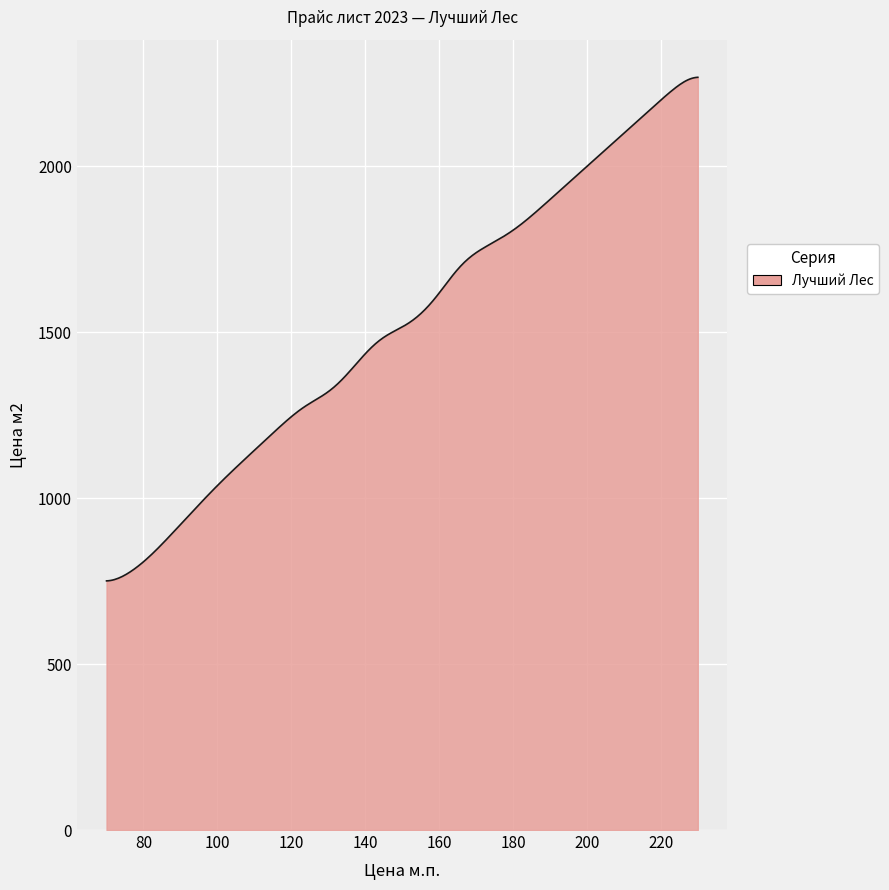

What is the maximum value shown in the chart?

2268.4